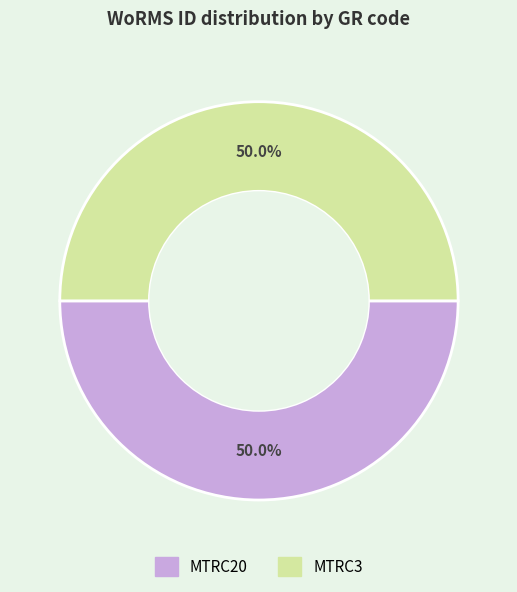

What portion of the pie excludes MTRC3?

50.0%